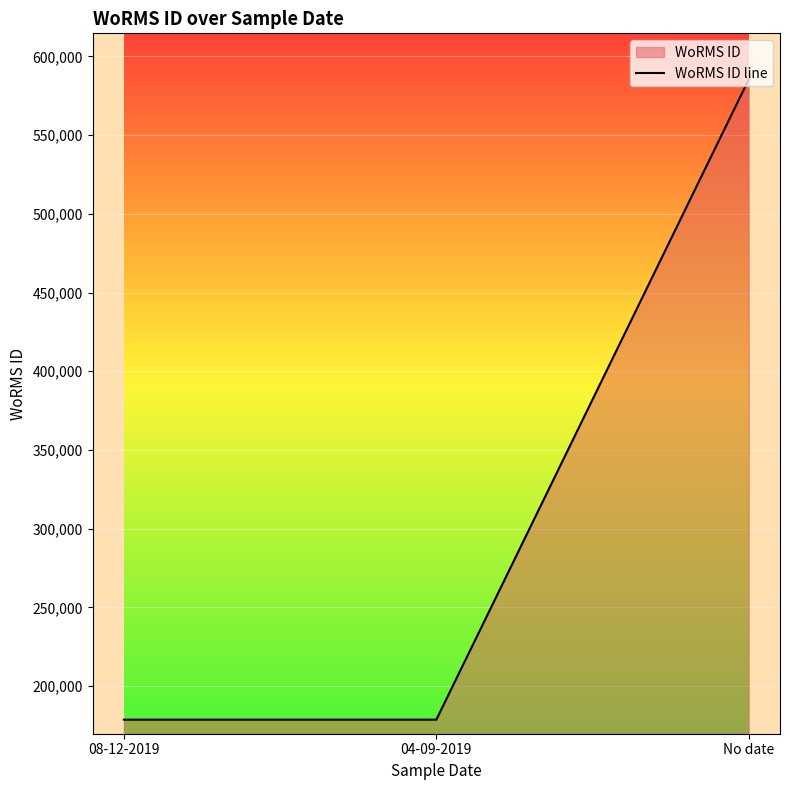

List the labels in order of value, largest first.

No date, 04-09-2019, 08-12-2019